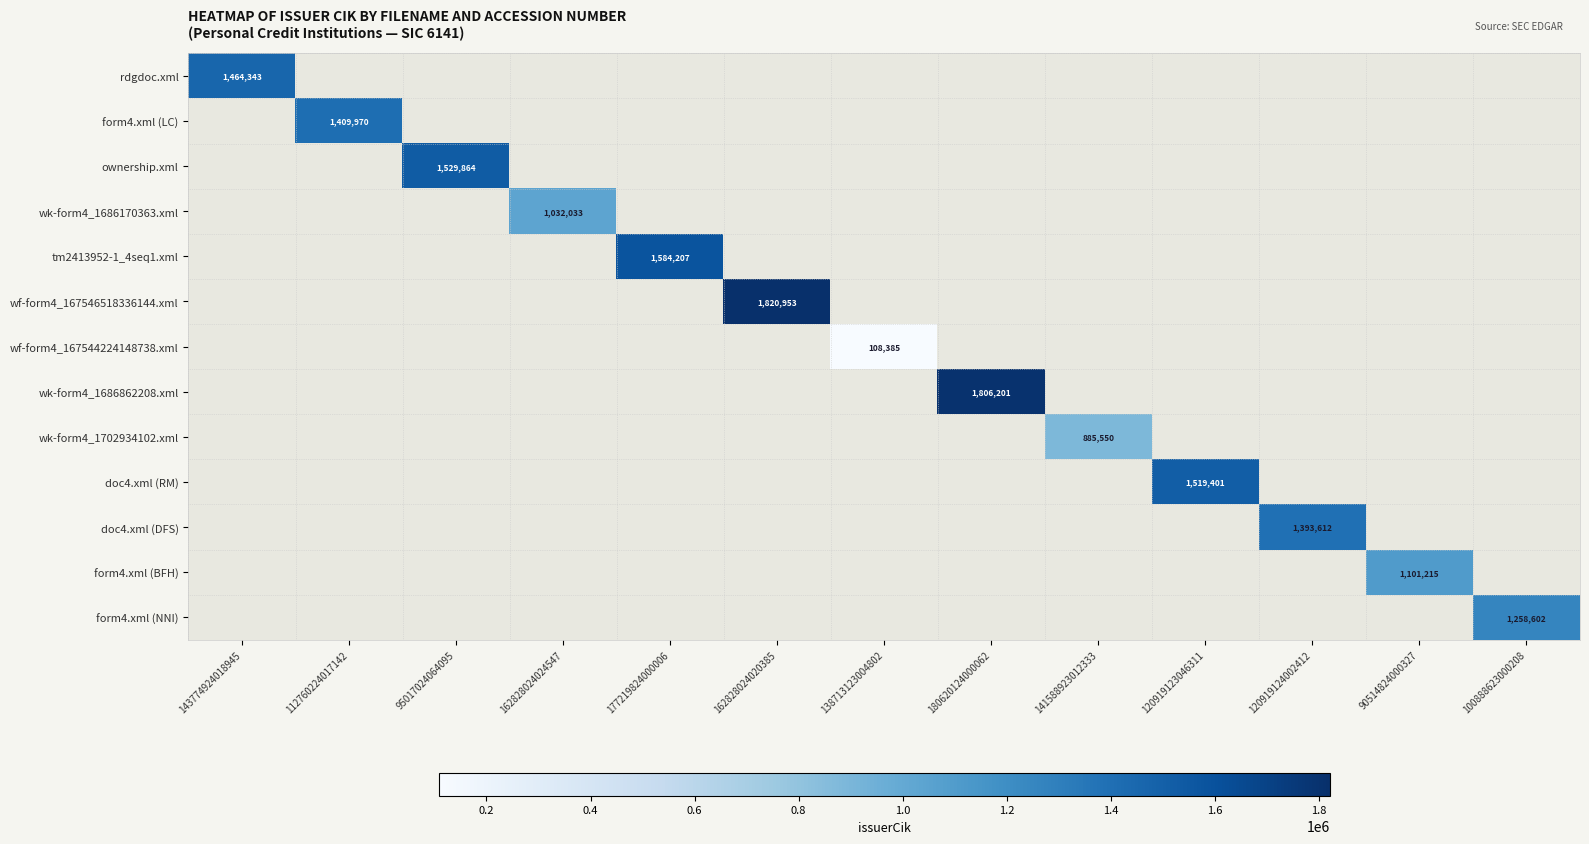

What is the greatest value displayed?

1820953.0